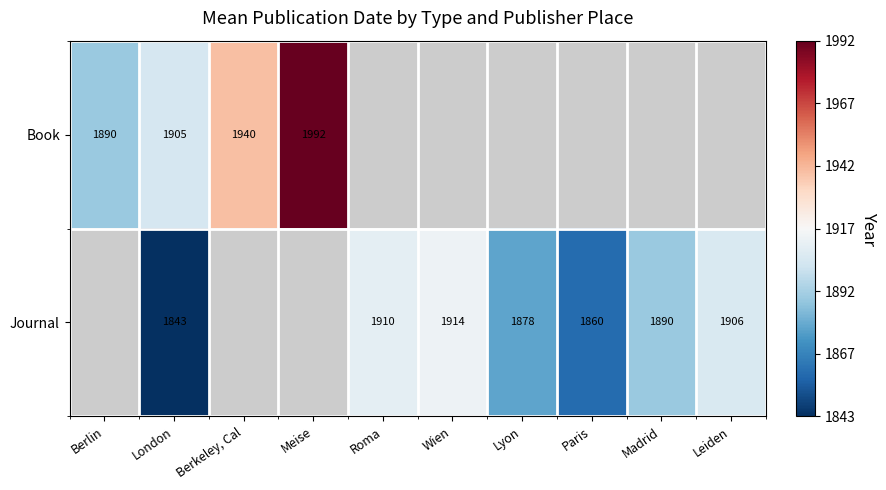

At which category is the sum across all series the highest?

London